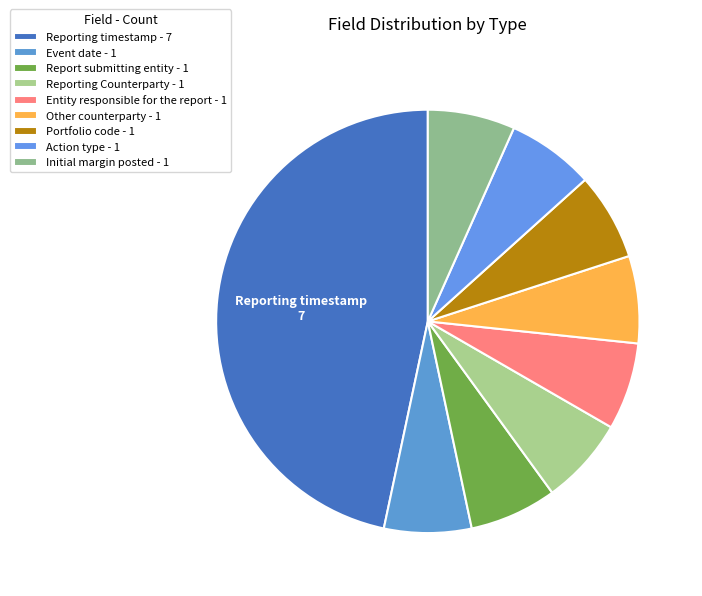

What is the largest slice in the pie chart?

Reporting timestamp